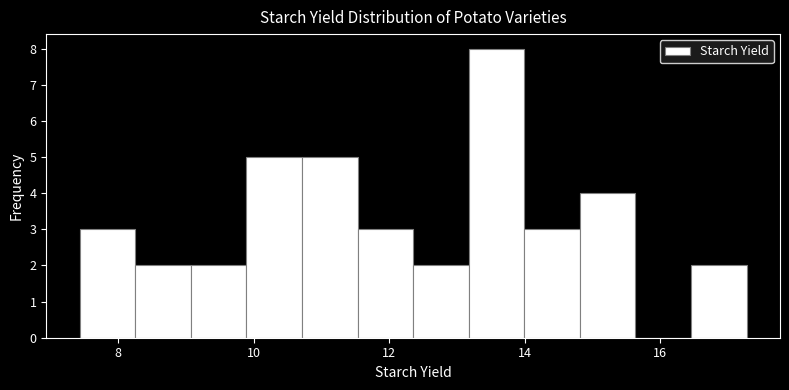

Reading left to right, transcribe this chart: for each bar, give the range it covers on the x-axis and its height. Neither the bar edges nor the heights are printed on the chart, so give them approximately, as read against the axes.

7.4 to 8.2: 3
8.2 to 9.0: 2
9.0 to 9.8: 2
9.8 to 10.8: 5
10.8 to 11.6: 5
11.6 to 12.4: 3
12.4 to 13.2: 2
13.2 to 14.0: 8
14.0 to 14.8: 3
14.8 to 15.6: 4
15.6 to 16.4: 0
16.4 to 17.2: 2